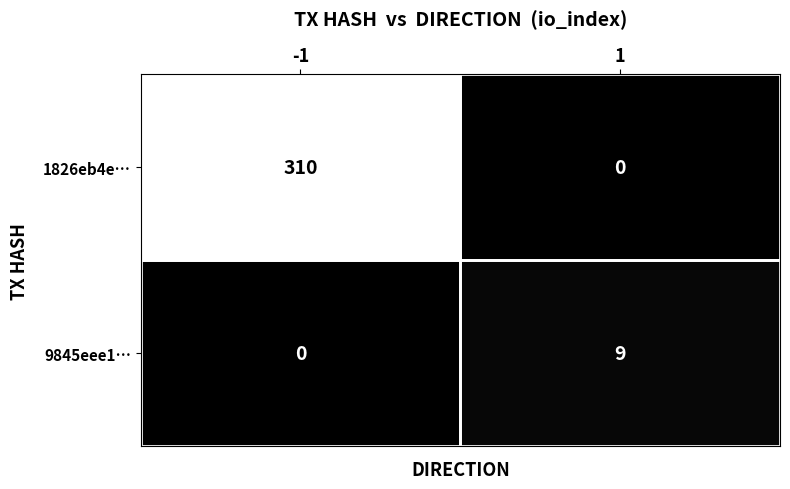

Rank the series by their maximum value, from highest to lowest.

1826eb4e…, 9845eee1…